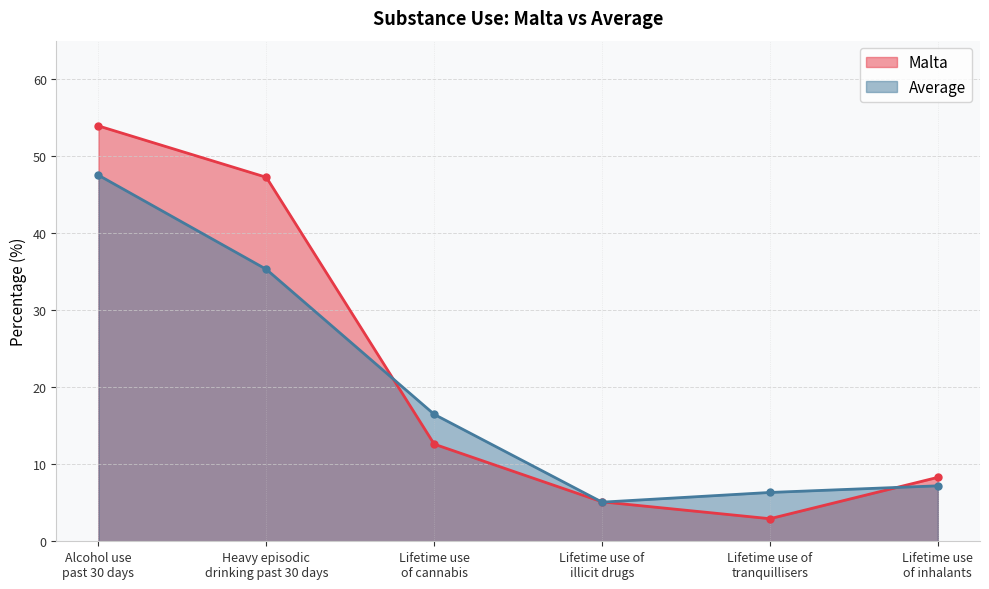

Which series has the widest spread of values?

Malta